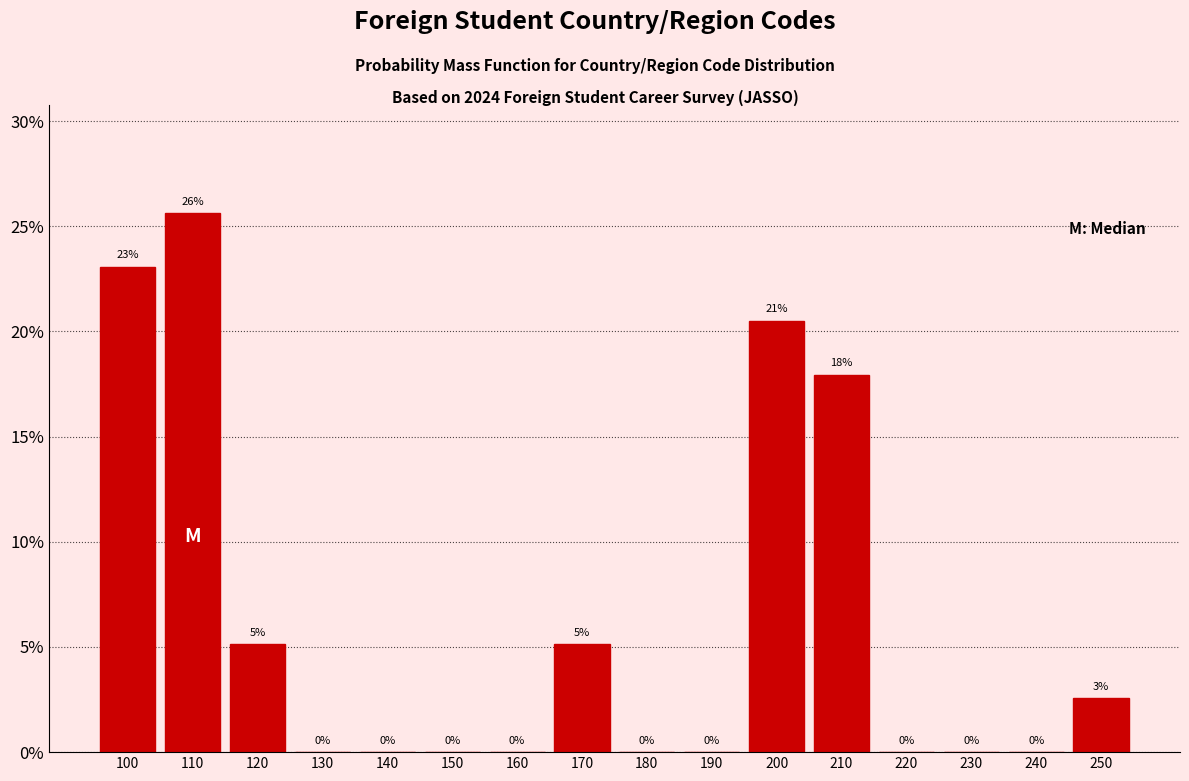

Where is the data nearest to the value 12?

210